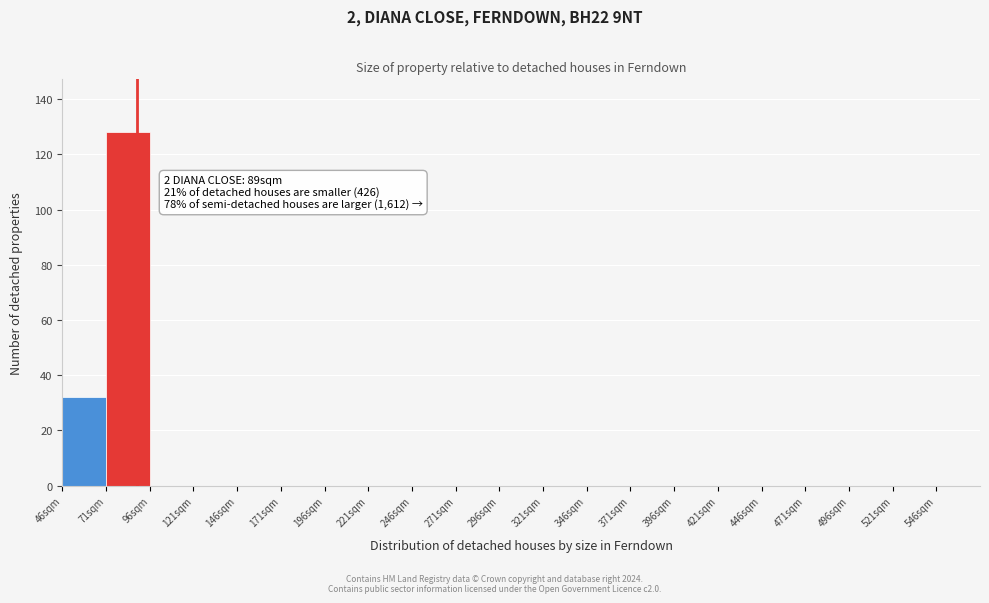

Over which range of the x-axis is the bar tallest?

71 to 96